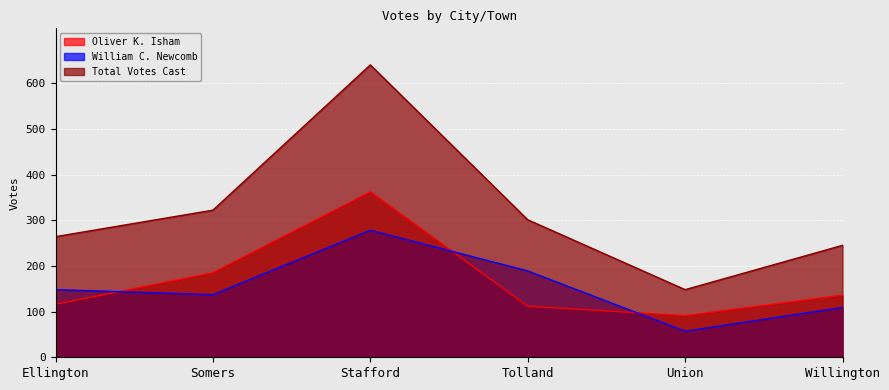

Does the chart display data point markers on the line(s)?

No